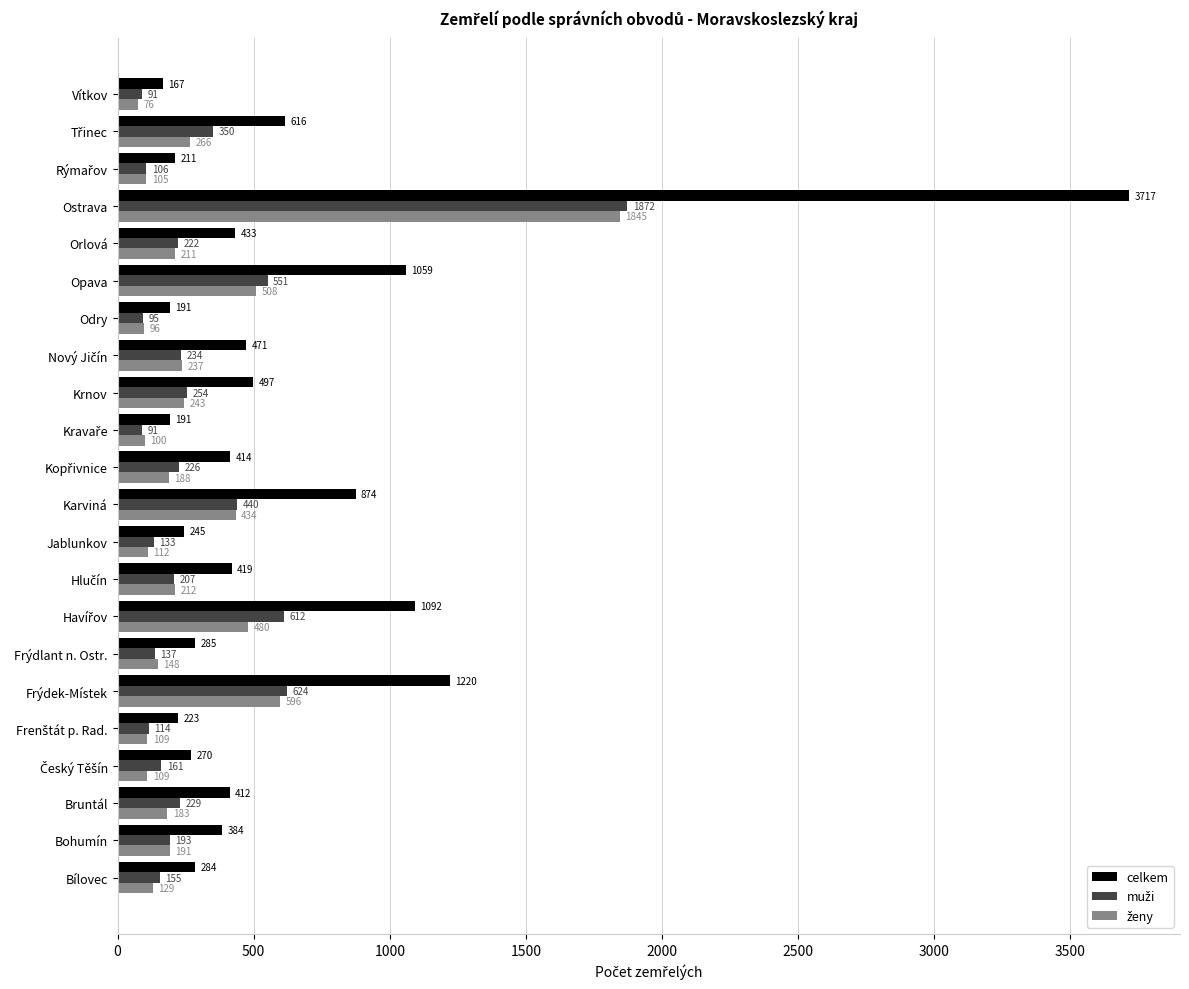

What is the difference between the celkem values at Jablunkov and Frýdek-Místek?

975